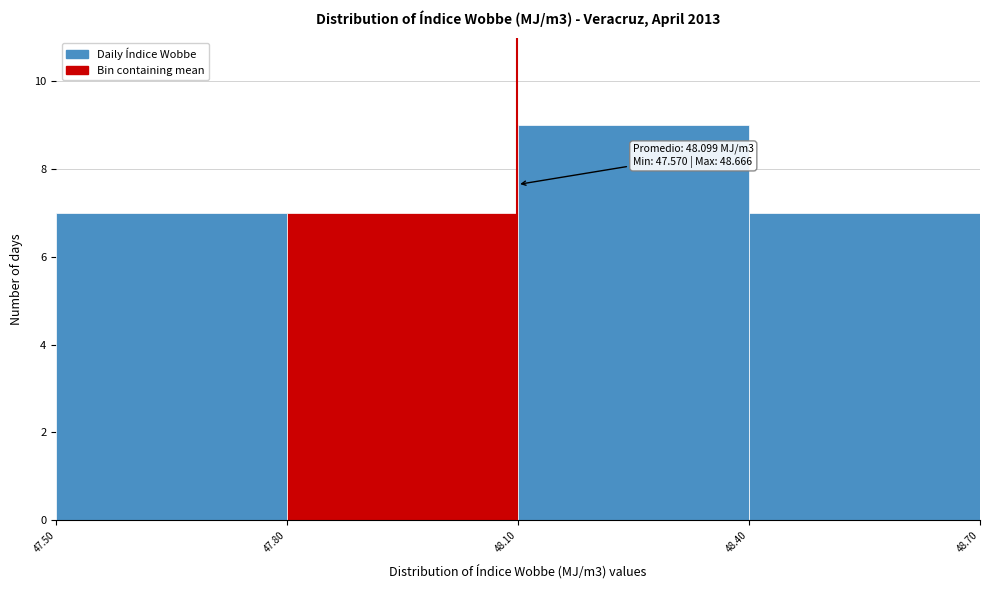

Over which range of the x-axis is the bar tallest?

48.10 to 48.40